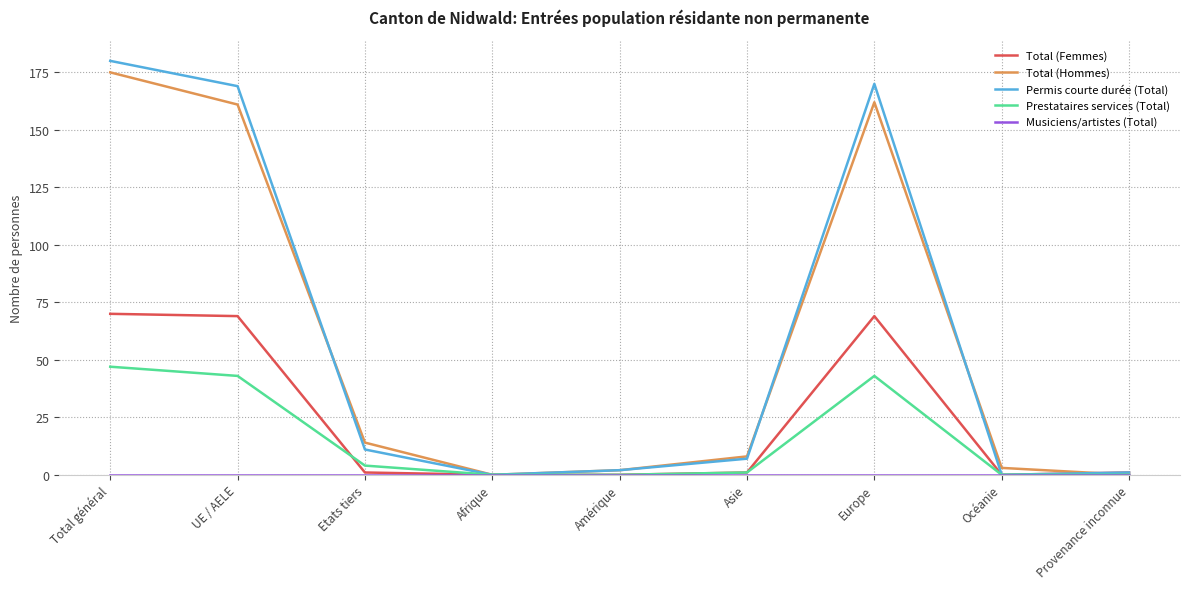

What is the approximate value of Total (Hommes) at Total général?

175